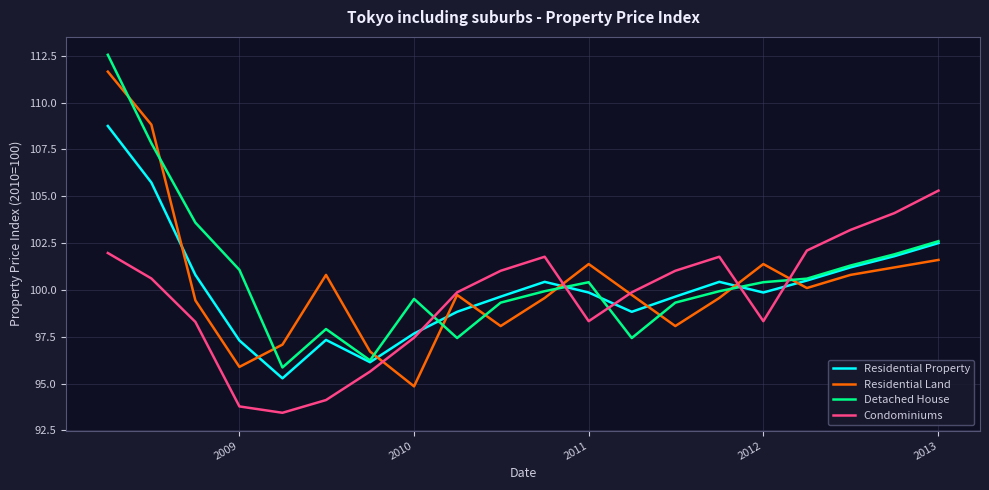

After their last crossing, which series has the higher values: Residential Property or Condominiums?

Condominiums